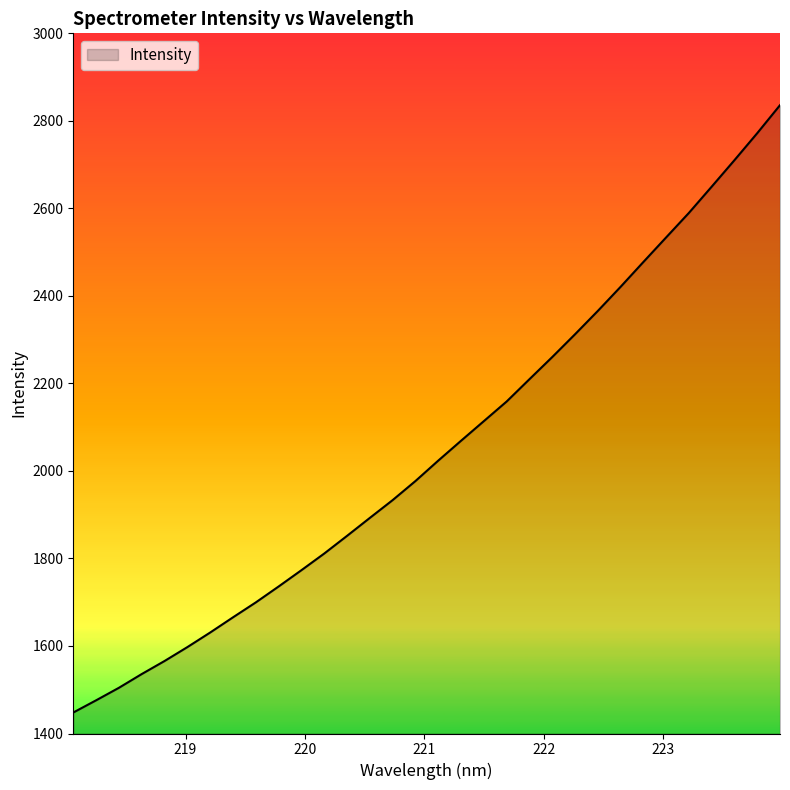

What is the minimum value shown in the chart?

1448.0